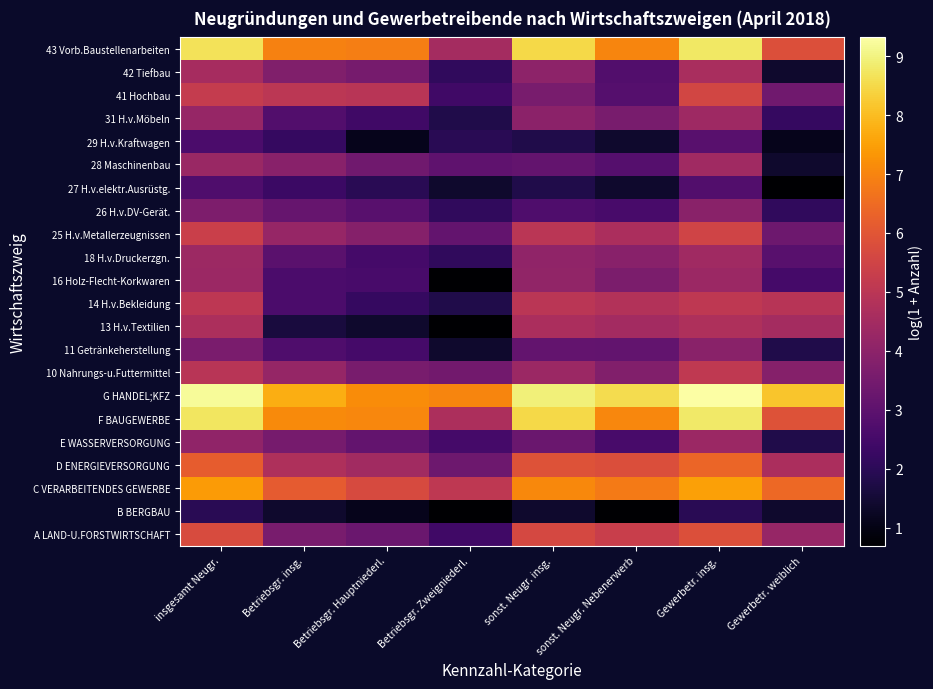

What is the total value across all series at insgesamt Neugr.?

111.6